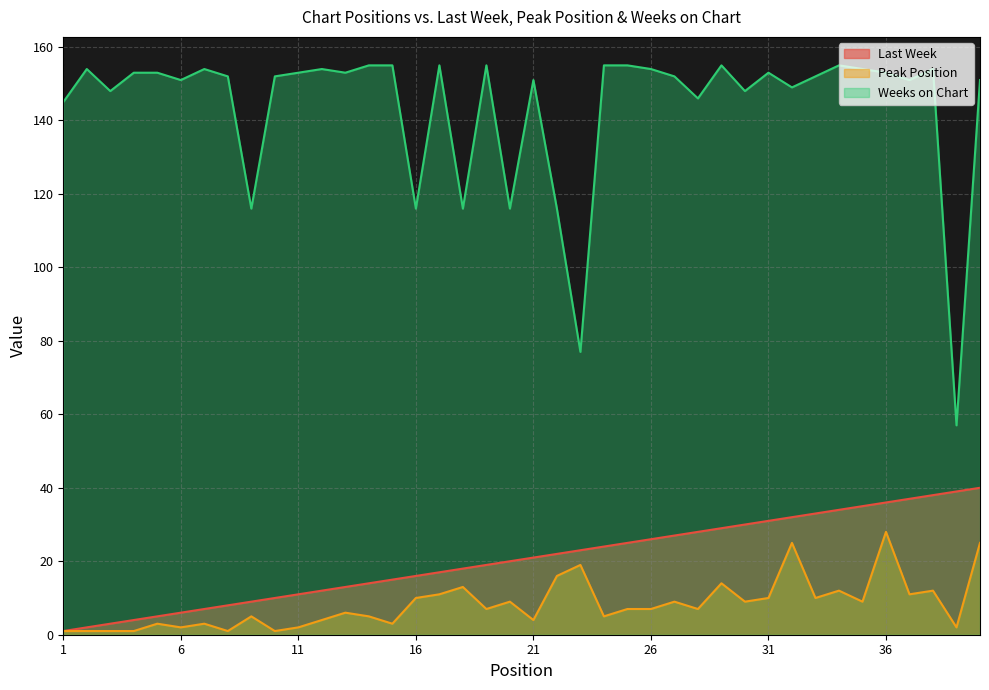

What is the maximum value for Last Week?

40